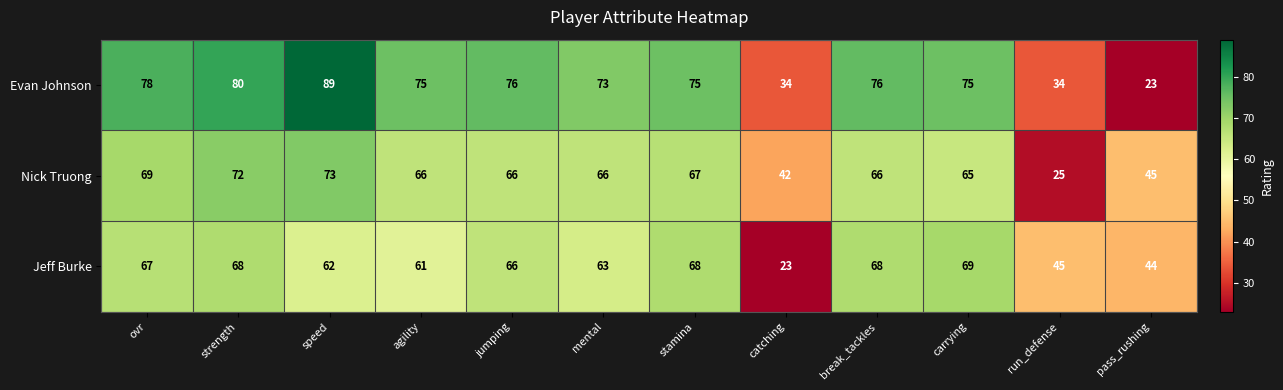

What is the difference between the maximum and second lowest values in the Nick Truong series?

31